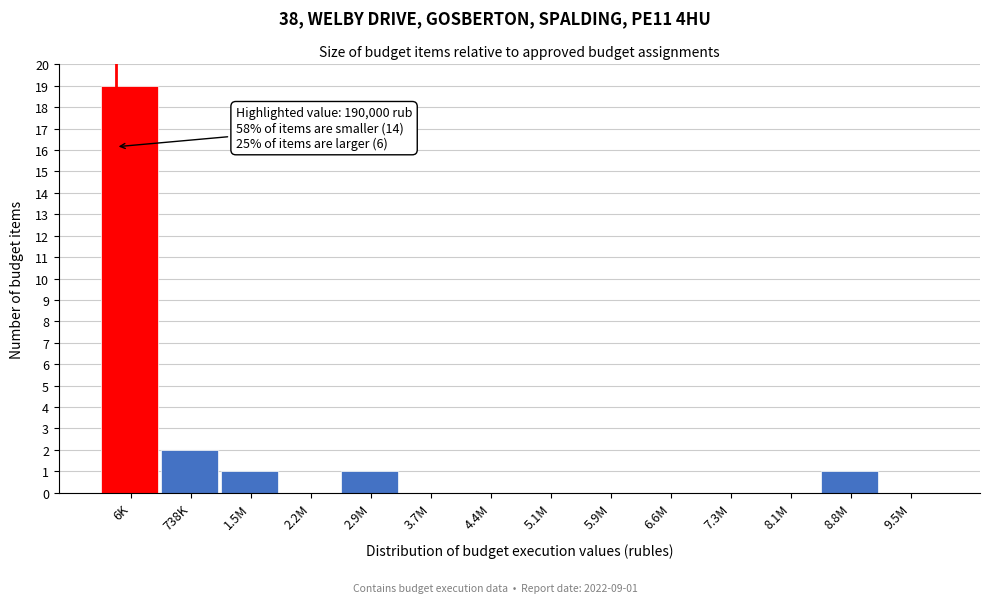

Reading left to right, transcribe all the data shown in this chart.

6K=19	738K=2	1.5M=1	2.2M=0	2.9M=1	3.7M=0	4.4M=0	5.1M=0	5.9M=0	6.6M=0	7.3M=0	8.1M=0	8.8M=1	9.5M=0